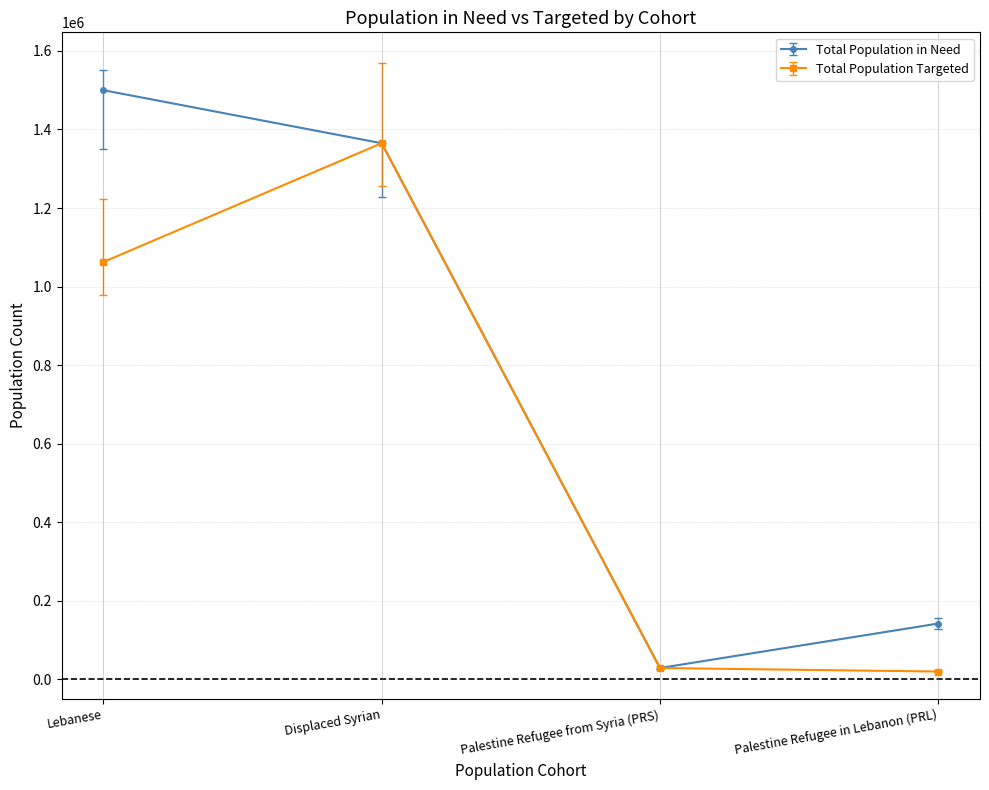

Which series has the widest spread of values?

Total Population in Need